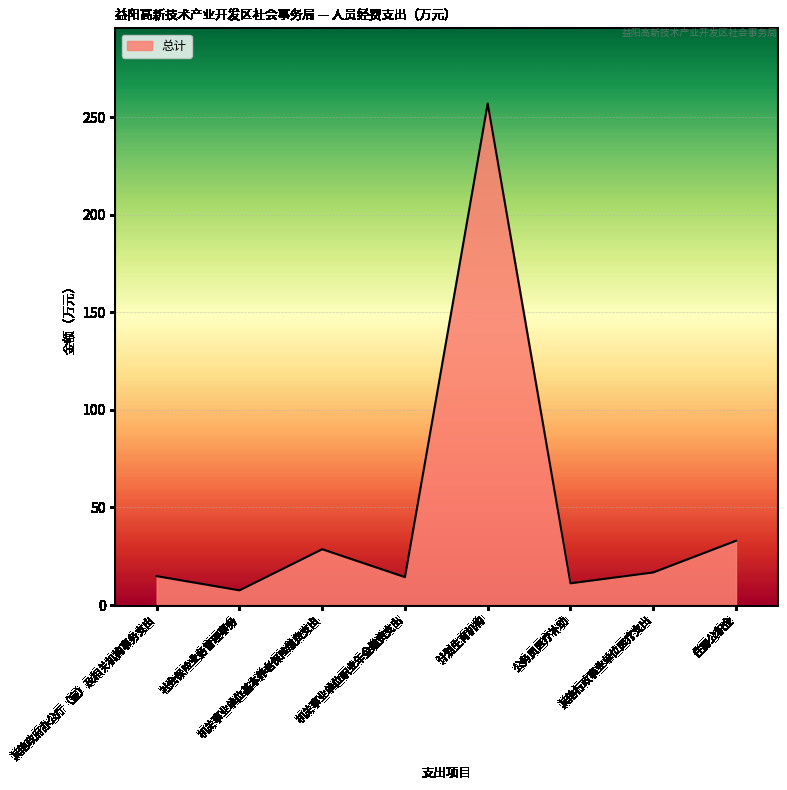

At which category does the chart reach its minimum across all series?

社会保险业务管理事务